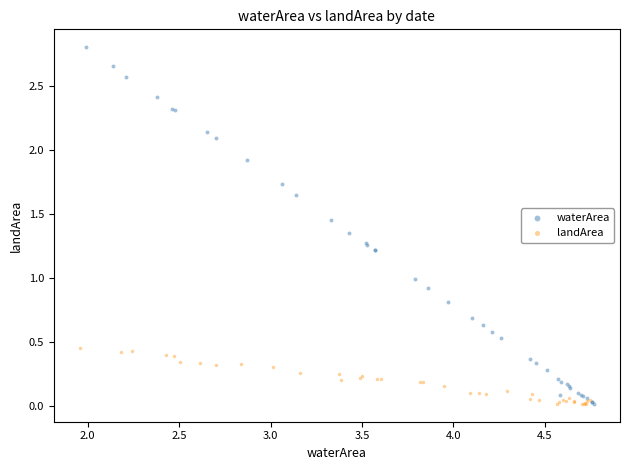

Which series has the widest spread of Y values?

waterArea